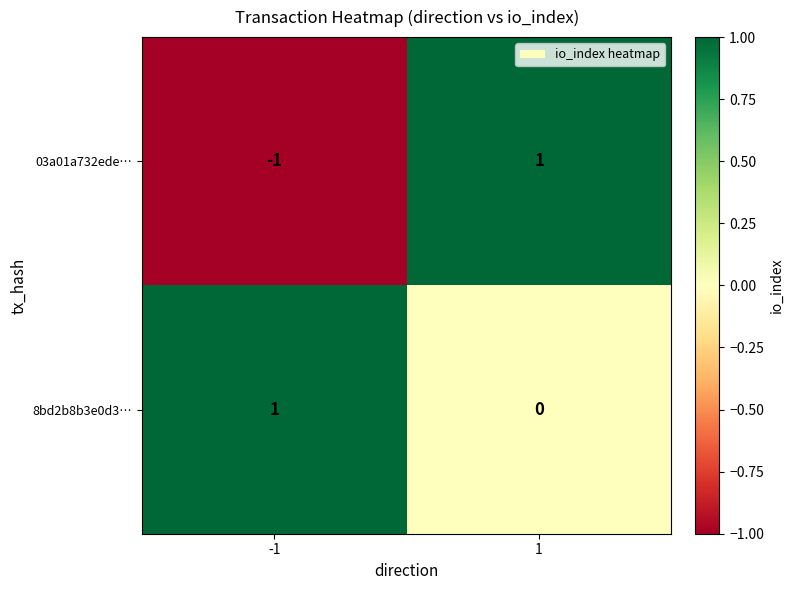

Reading left to right, transcribe all the data shown in this chart.

03a01a732ede…: -1	1
8bd2b8b3e0d3…: 1	0